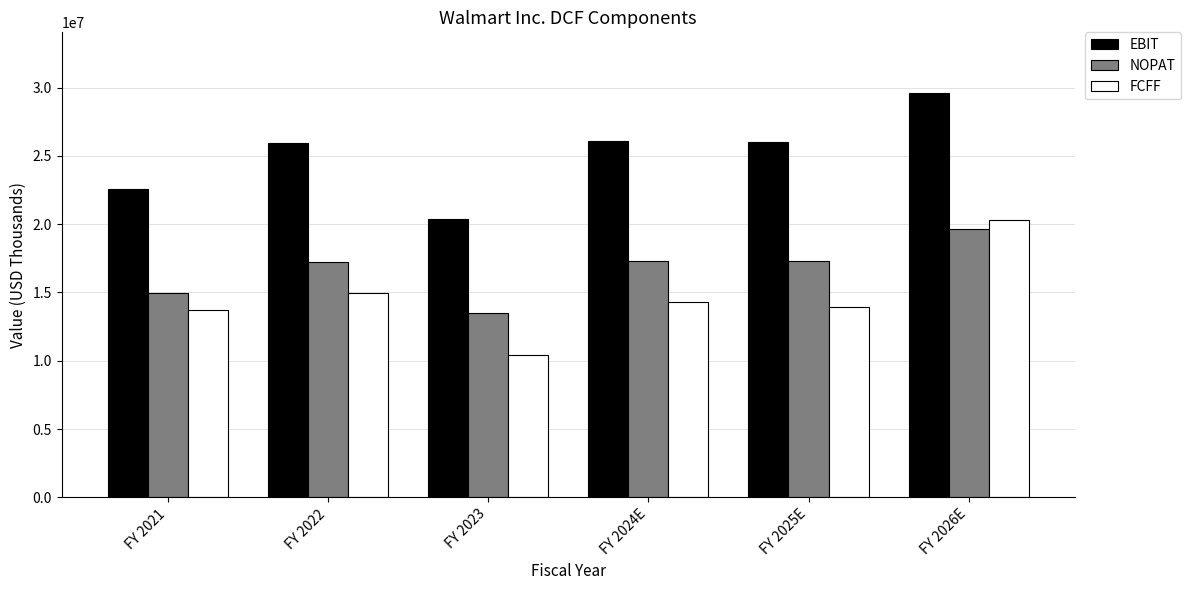

Rank the series by their average value, from lowest to highest.

FCFF, NOPAT, EBIT